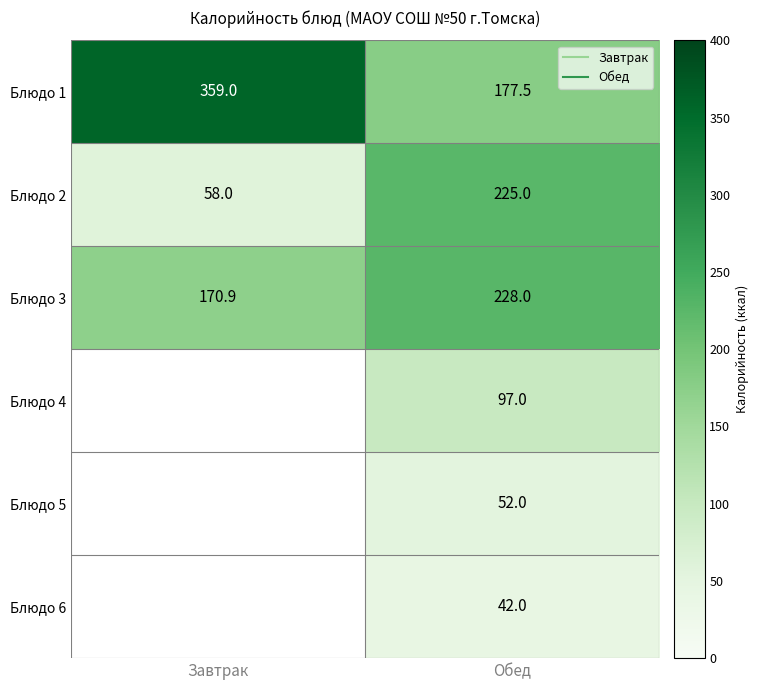

Which series has the largest range (max minus min)?

Блюдо 1